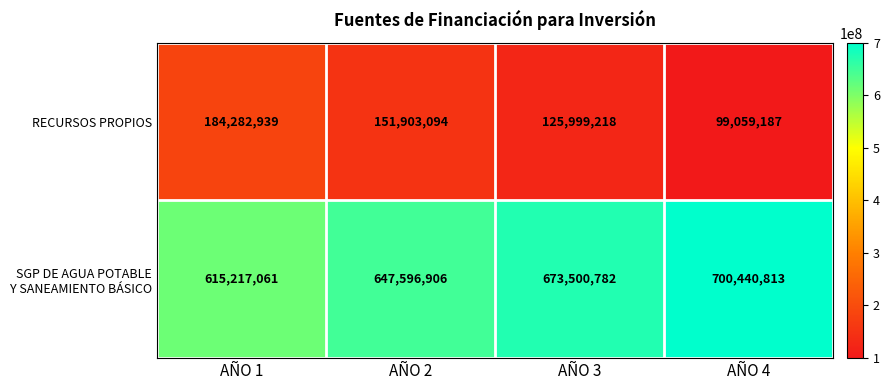

At which label does RECURSOS PROPIOS first exceed 151903094?

AÑO 1